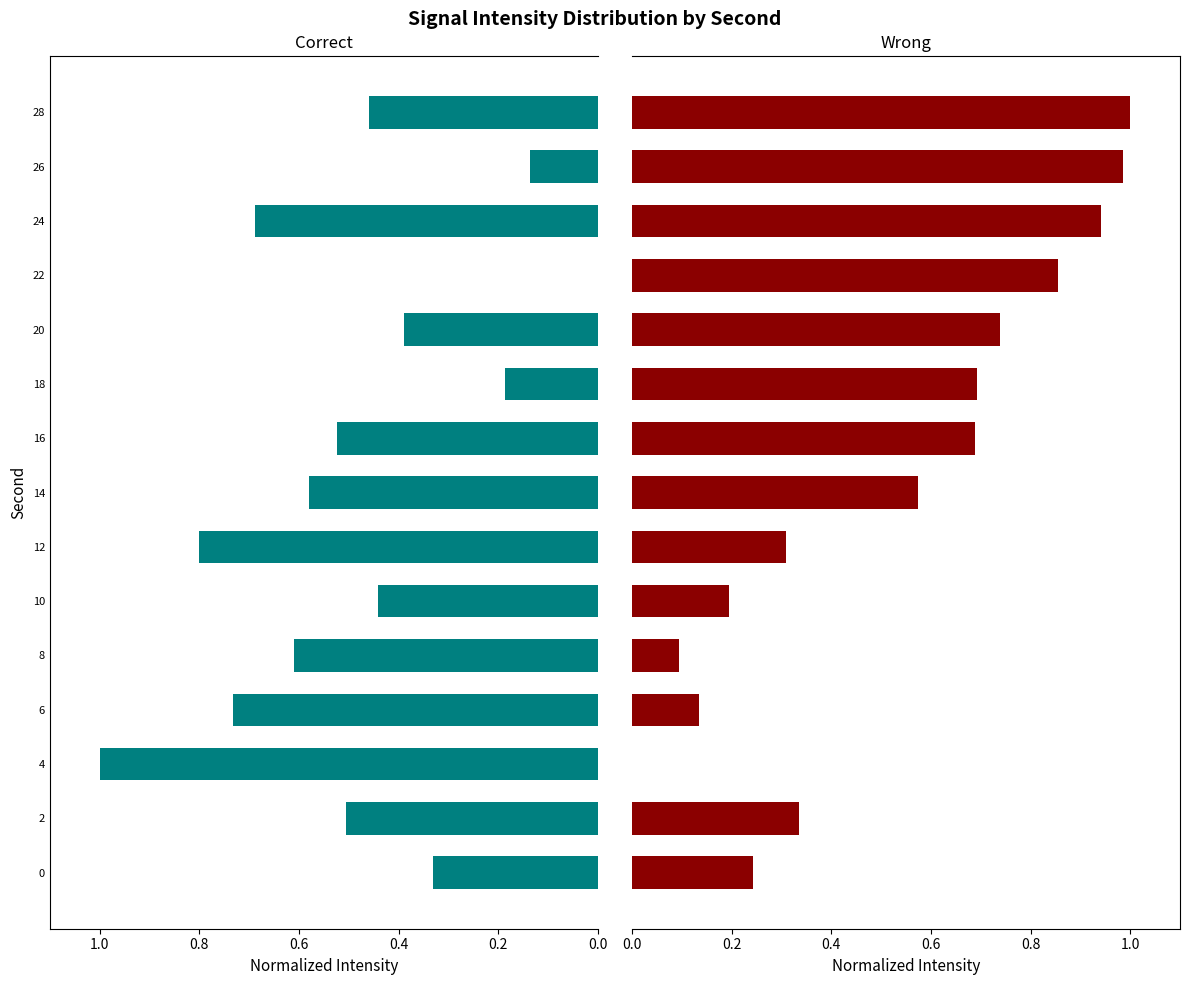

List the series in order of their peak value, lowest first.

Correct, Wrong